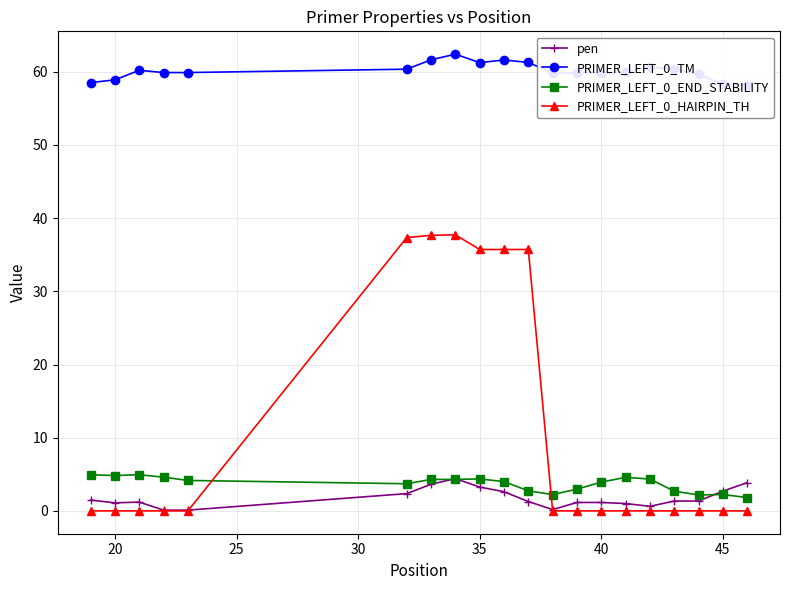

After their last crossing, which series has the higher values: PRIMER_LEFT_0_END_STABILITY or PRIMER_LEFT_0_HAIRPIN_TH?

PRIMER_LEFT_0_END_STABILITY